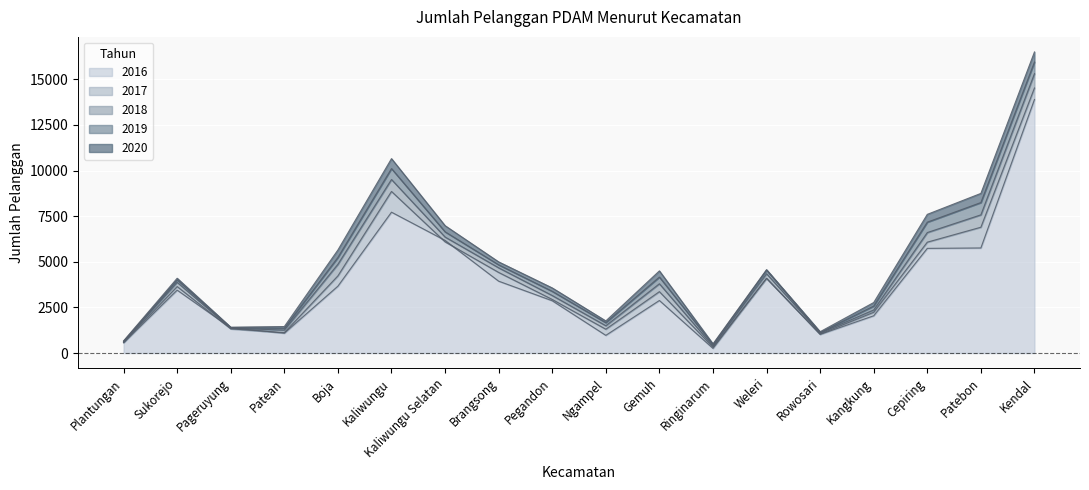

The value of 2016 at Kaliwungu is 7718. True or false?

True